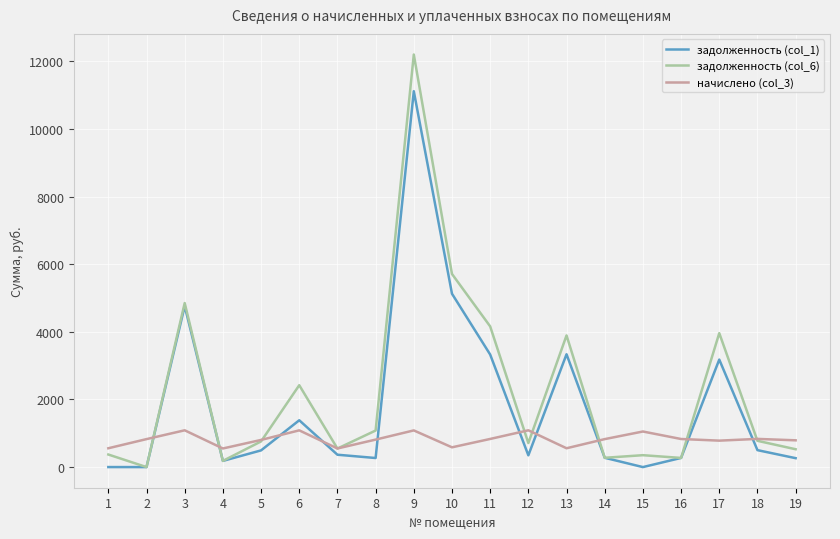

Between which two adjacent categories do начислено (col_3) and задолженность (col_6) first intersect?

2 and 3